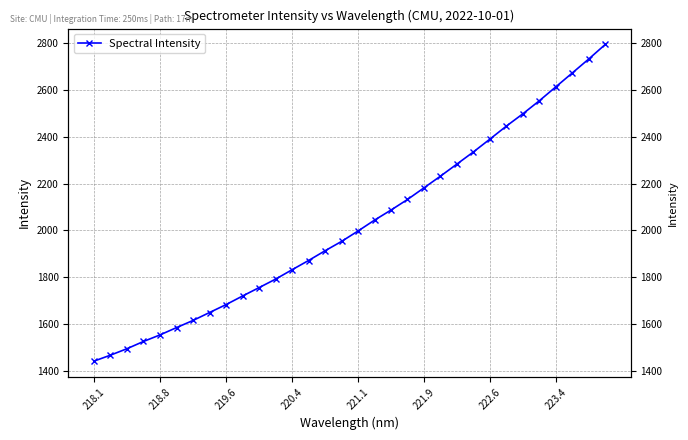

What is the value of the 4th point from the left?

1525.3